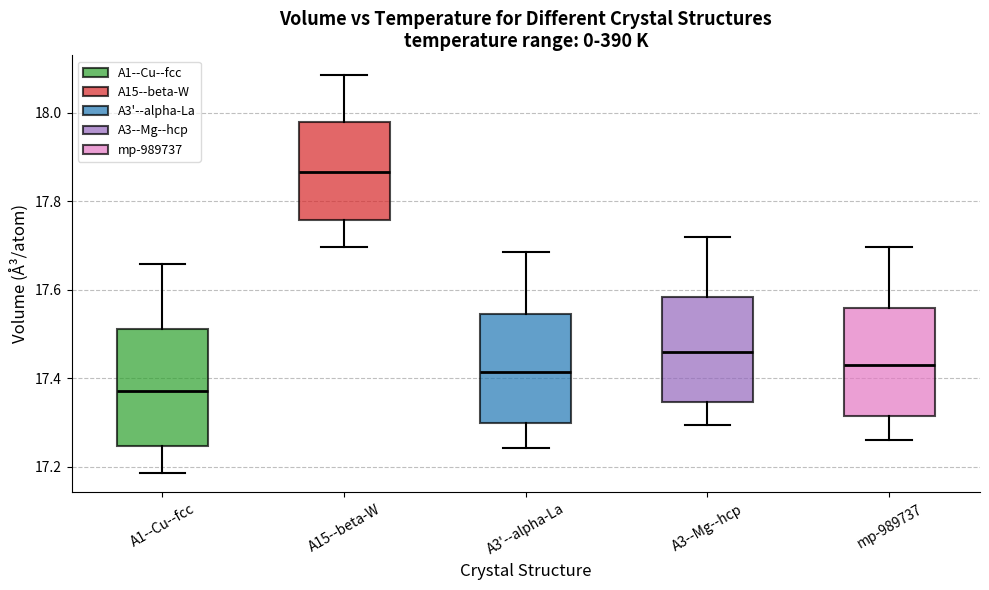

Reading left to right, read every box against the y-axis: the position of its median line, the range the box covers, and the ends of its whiskers. The values are not printed on the chart, so give them approximately, as read against the axis.

A1--Cu--fcc: median 17.38, box 17.24 to 17.52, whiskers 17.18 to 17.66
A15--beta-W: median 17.86, box 17.76 to 17.98, whiskers 17.70 to 18.08
A3'--alpha-La: median 17.42, box 17.30 to 17.54, whiskers 17.24 to 17.68
A3--Mg--hcp: median 17.46, box 17.34 to 17.58, whiskers 17.30 to 17.72
mp-989737: median 17.42, box 17.32 to 17.56, whiskers 17.26 to 17.70